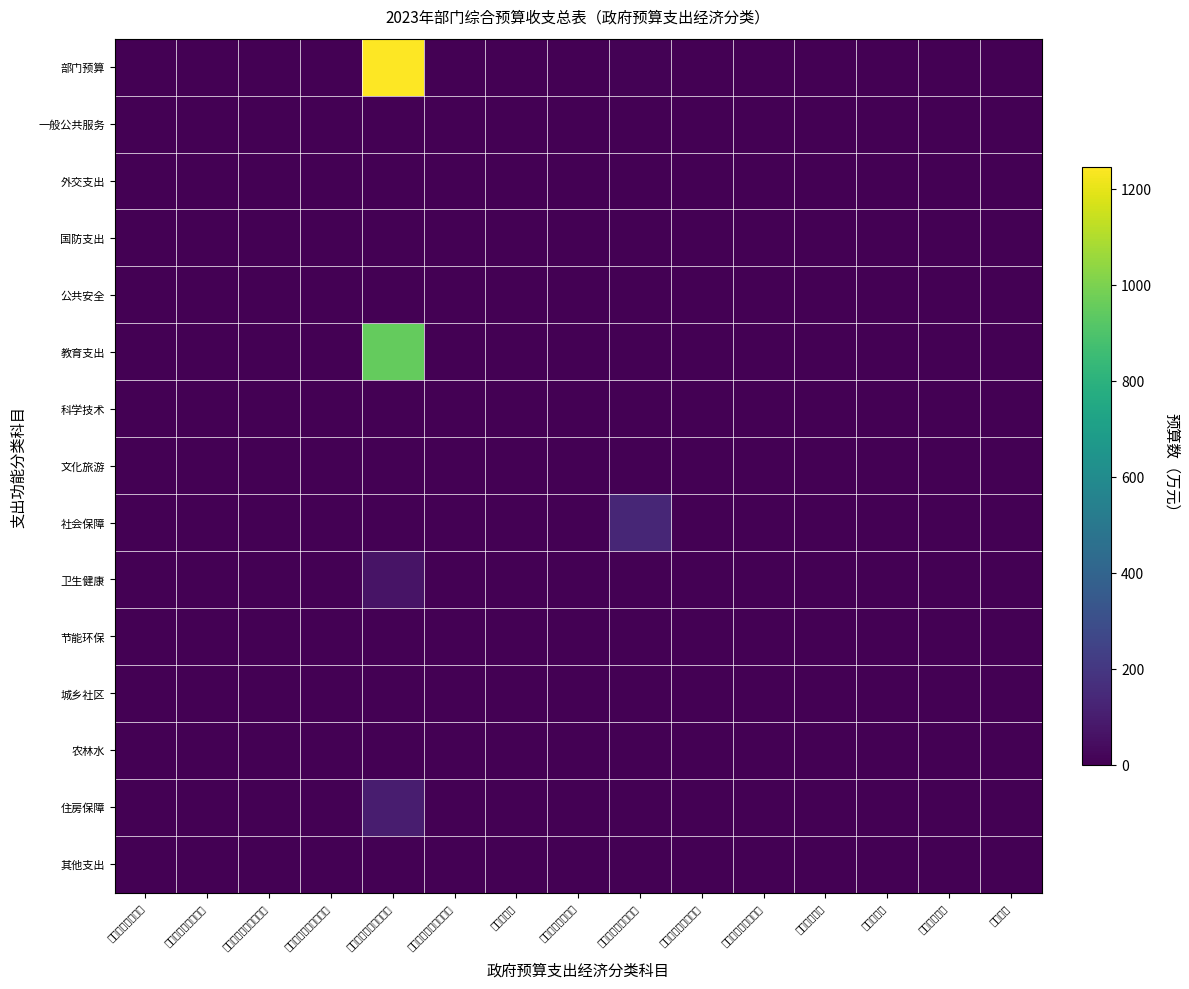

Which series has the widest spread of values?

部门预算